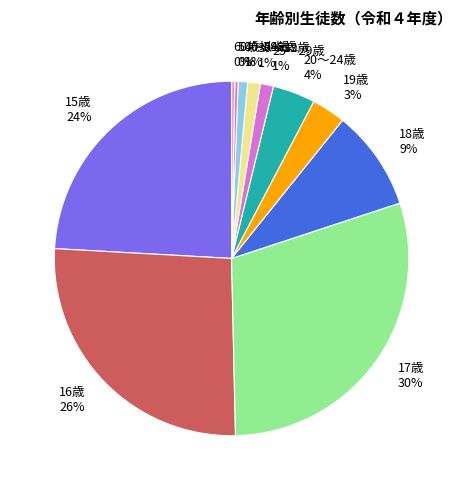

What percentage is the 19歳 slice, to the nearest percent?

3%